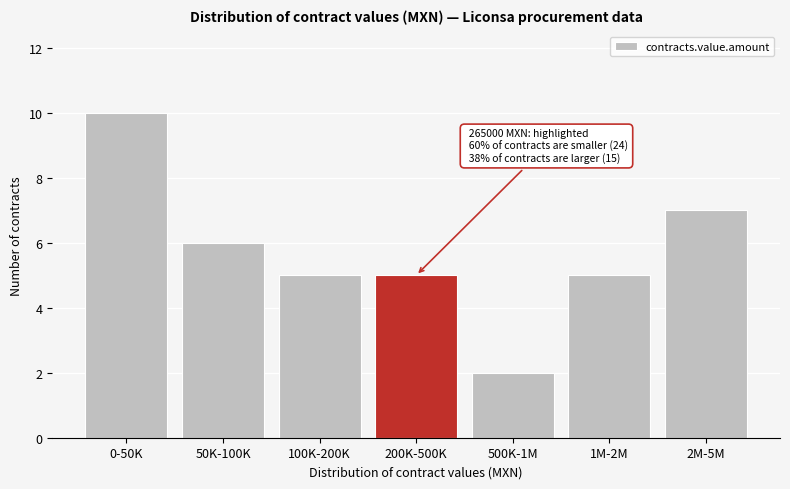

Reading left to right, list all the values displayed in this chart.

10	6	5	5	2	5	7